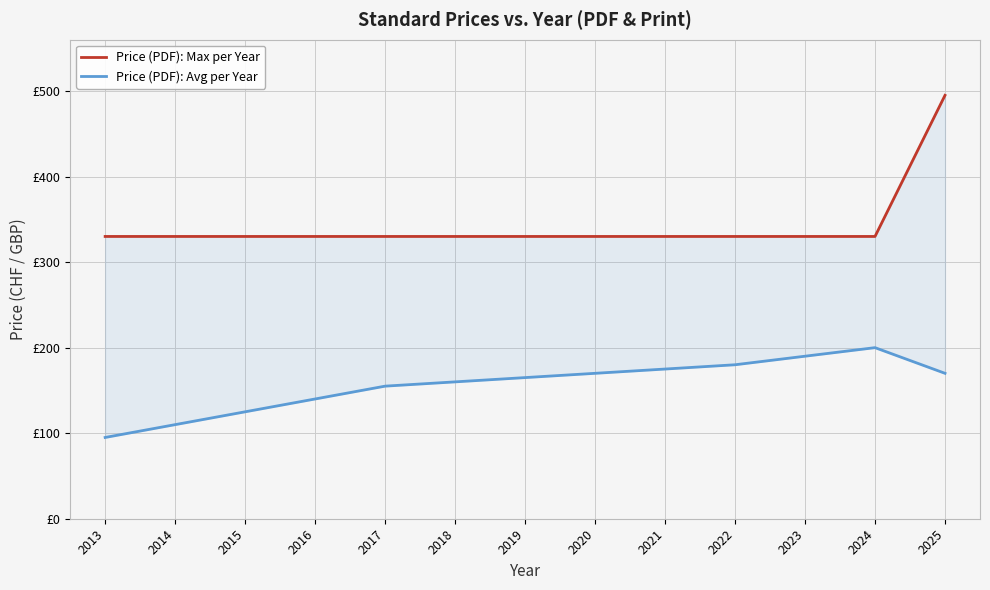

Reading right to left, transcribe all the data shown in this chart.

Price (PDF): Max per Year: 2025=495	2024=330	2023=330	2022=330	2021=330	2020=330	2019=330	2018=330	2017=330	2016=330	2015=330	2014=330	2013=330
Price (PDF): Avg per Year: 2025=170	2024=200	2023=190	2022=180	2021=175	2020=170	2019=165	2018=160	2017=155	2016=140	2015=125	2014=110	2013=95